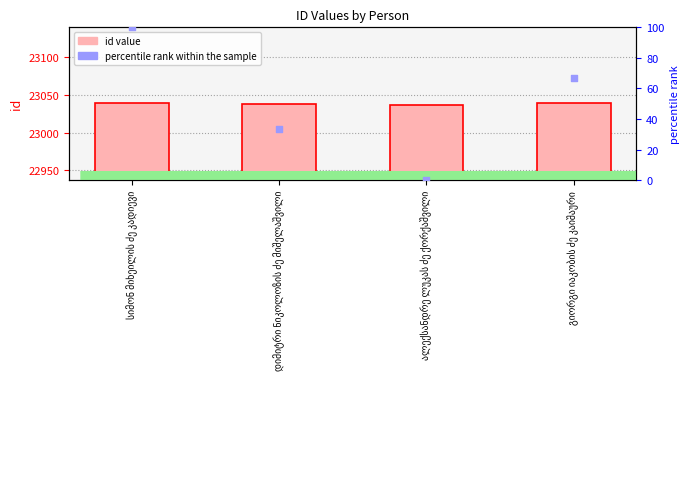

Which series reaches the maximum Y coordinate?

id